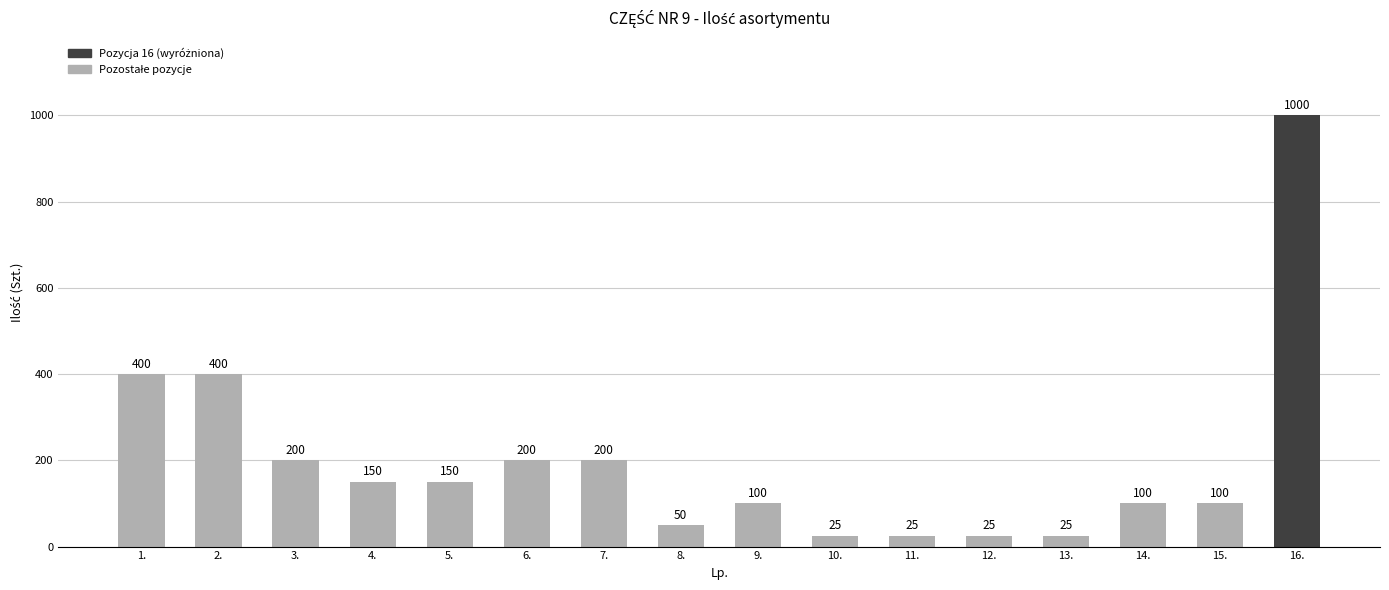

Is it true that the value at 3. is 51?

False